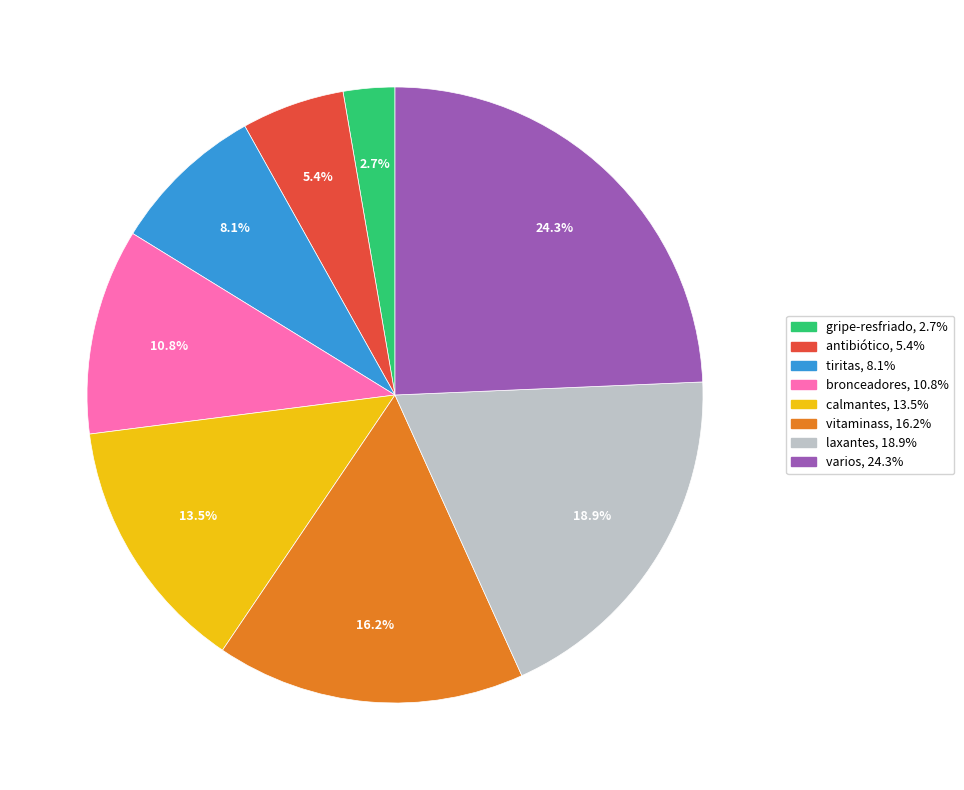

Is there any slice that represents more than half of the pie?

No